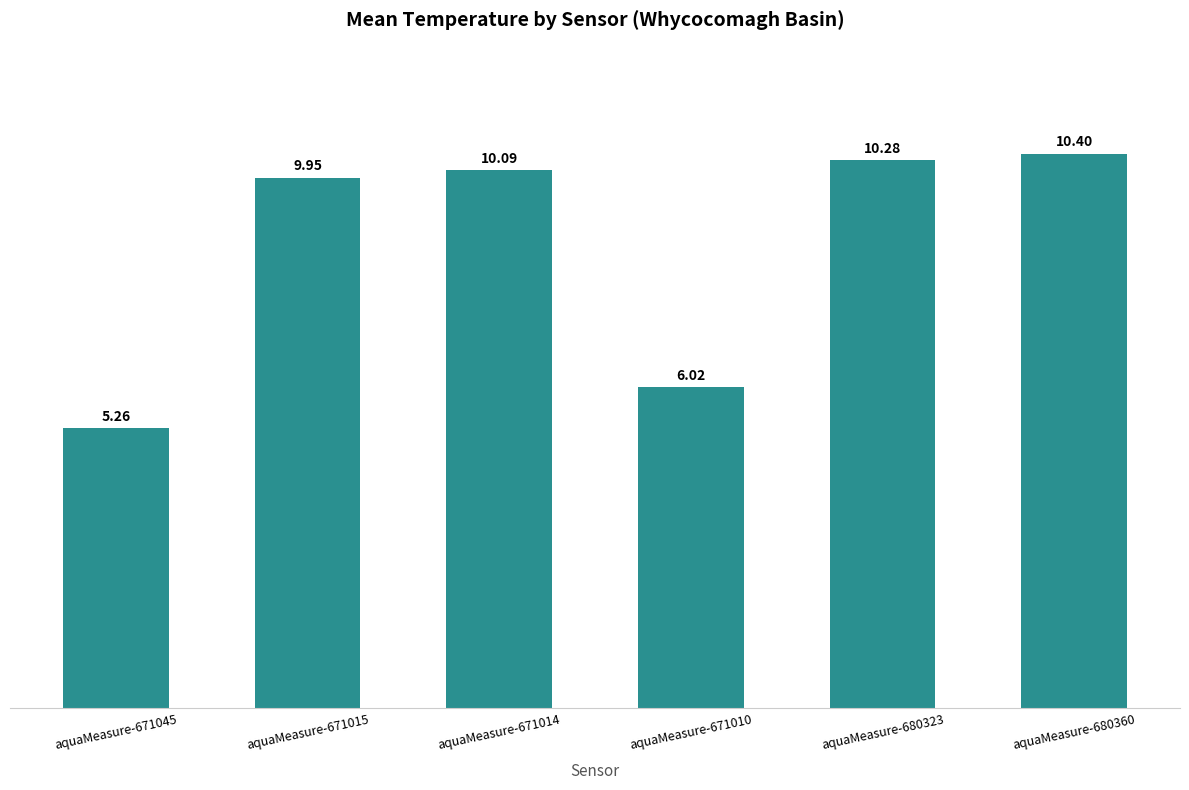

How many data points does each series have?

6